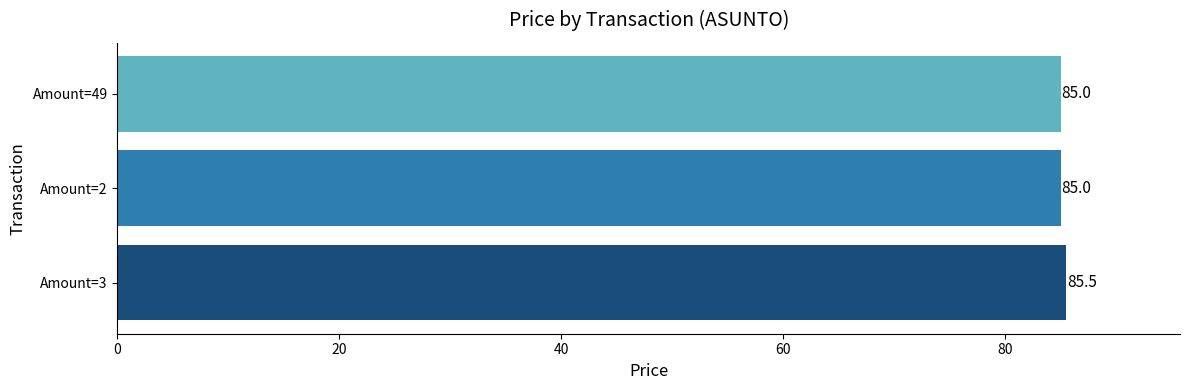

What value does the data have at Amount=3?

85.5